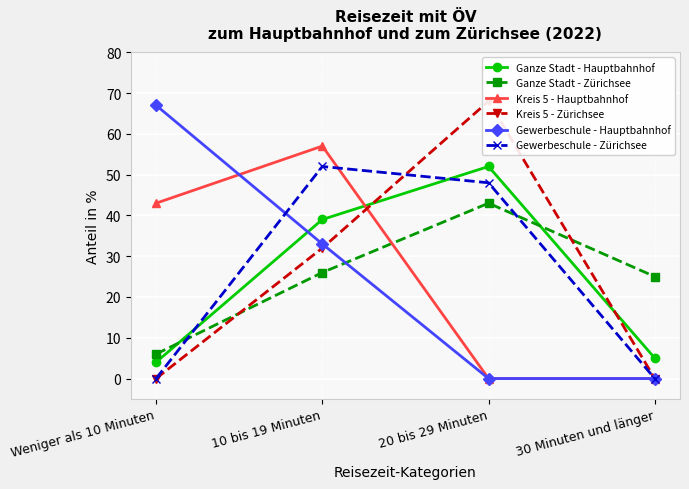

At 10 bis 19 Minuten, list the series in order from smallest to largest.

Ganze Stadt - Zürichsee, Kreis 5 - Zürichsee, Gewerbeschule - Hauptbahnhof, Ganze Stadt - Hauptbahnhof, Gewerbeschule - Zürichsee, Kreis 5 - Hauptbahnhof